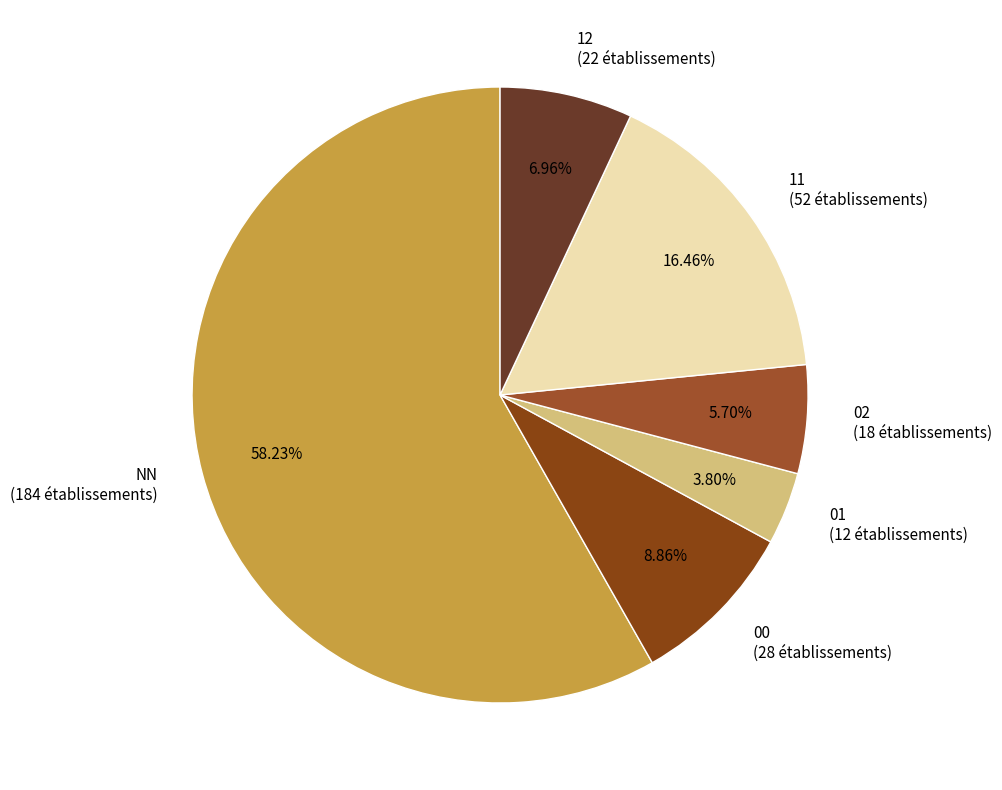

Which category has the biggest portion of the pie?

NN